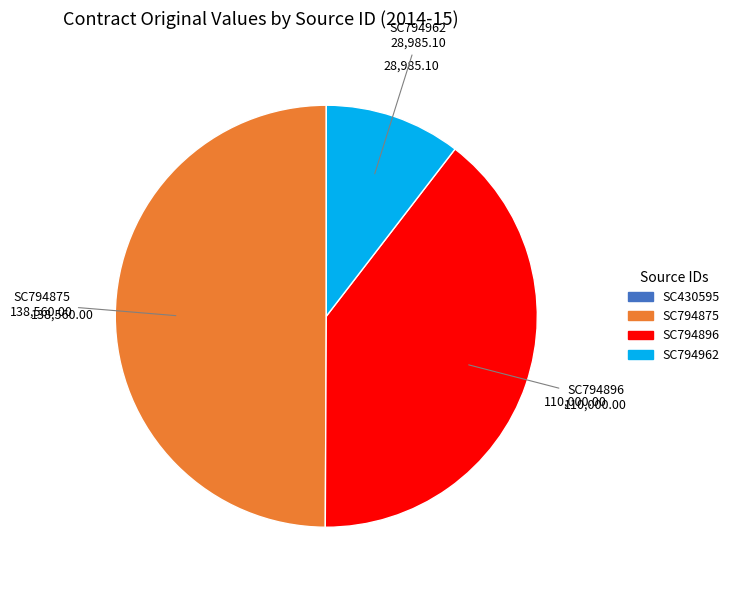

Rank the categories by value from highest to lowest.

SC794875, SC794896, SC794962